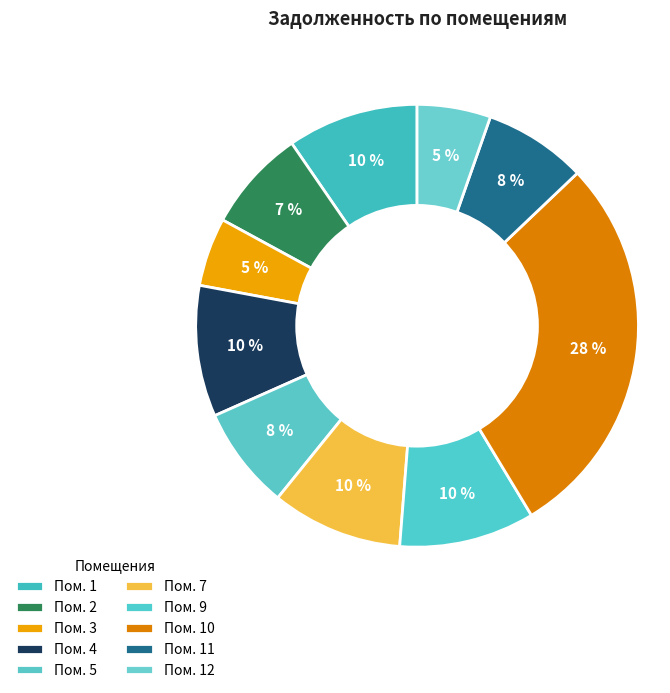

Is there any slice that represents more than half of the pie?

No